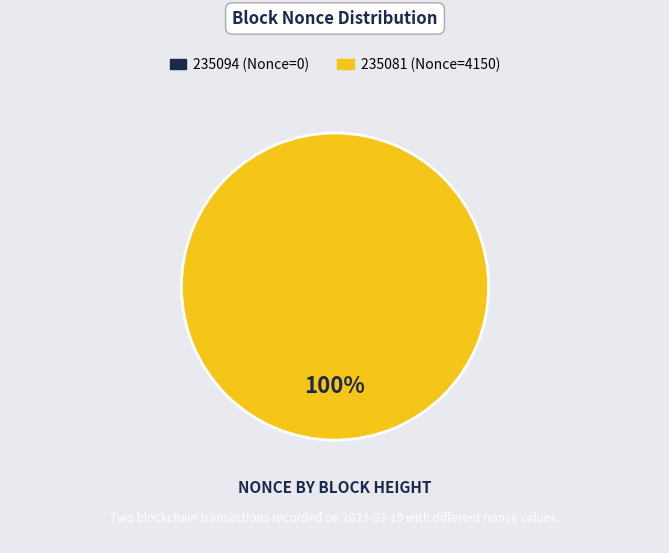

True or false: 235094 accounts for 0% of the total.

True